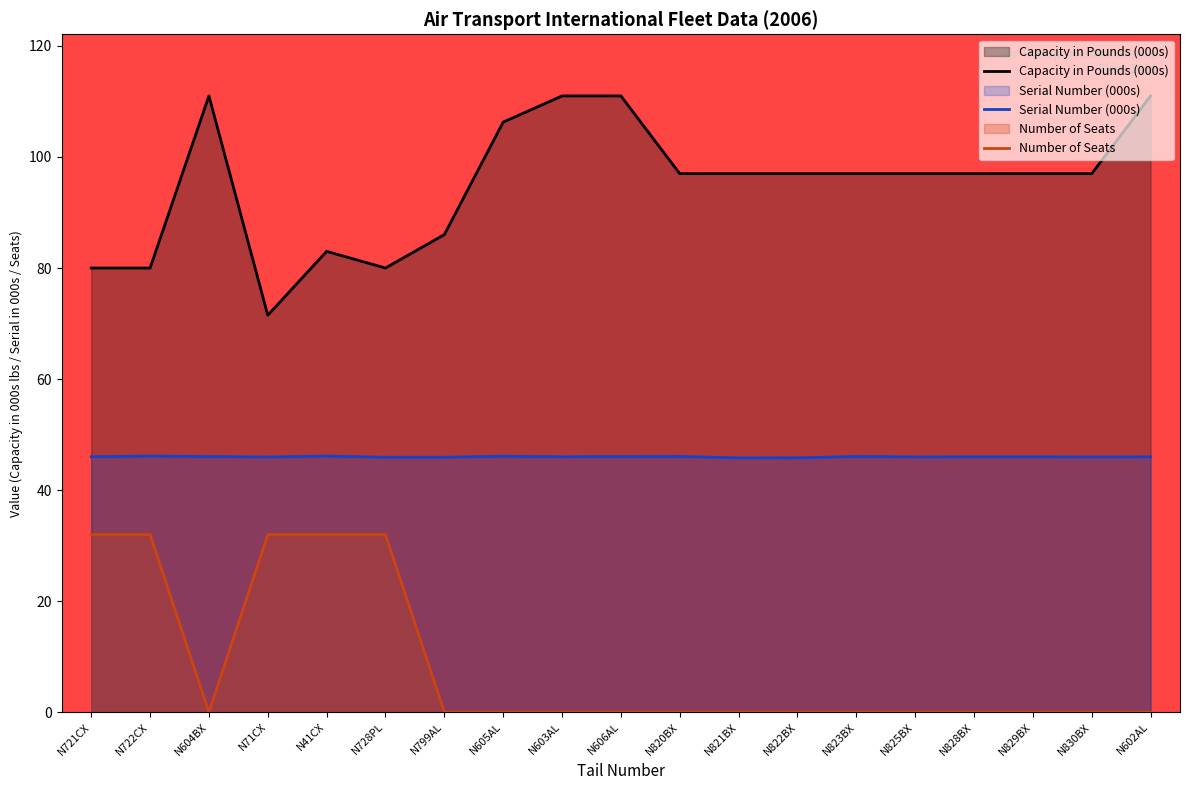

True or false: Capacity in Pounds (000s) and Serial Number (000s) cross at least once.

False